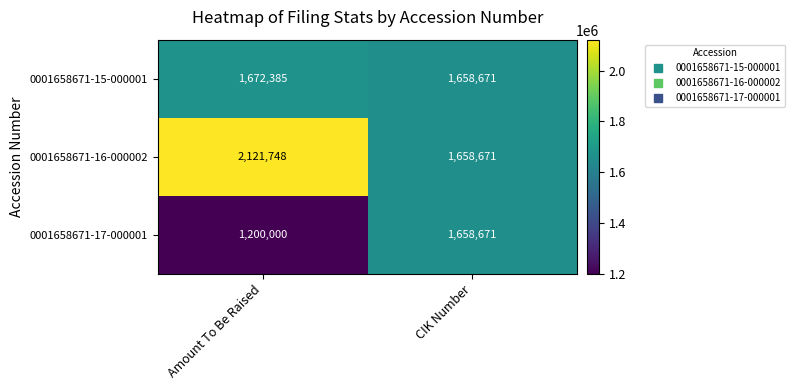

What is the difference between the 0001658671-16-000002 values at Amount To Be Raised and CIK Number?

463077